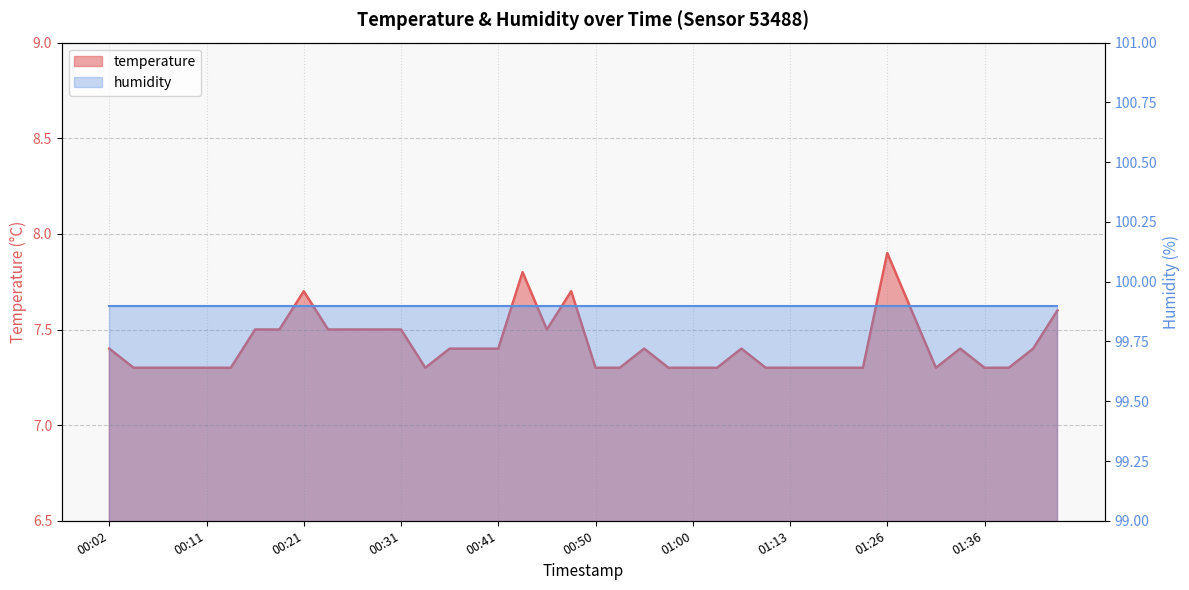

What position from the right is 01:31?

6